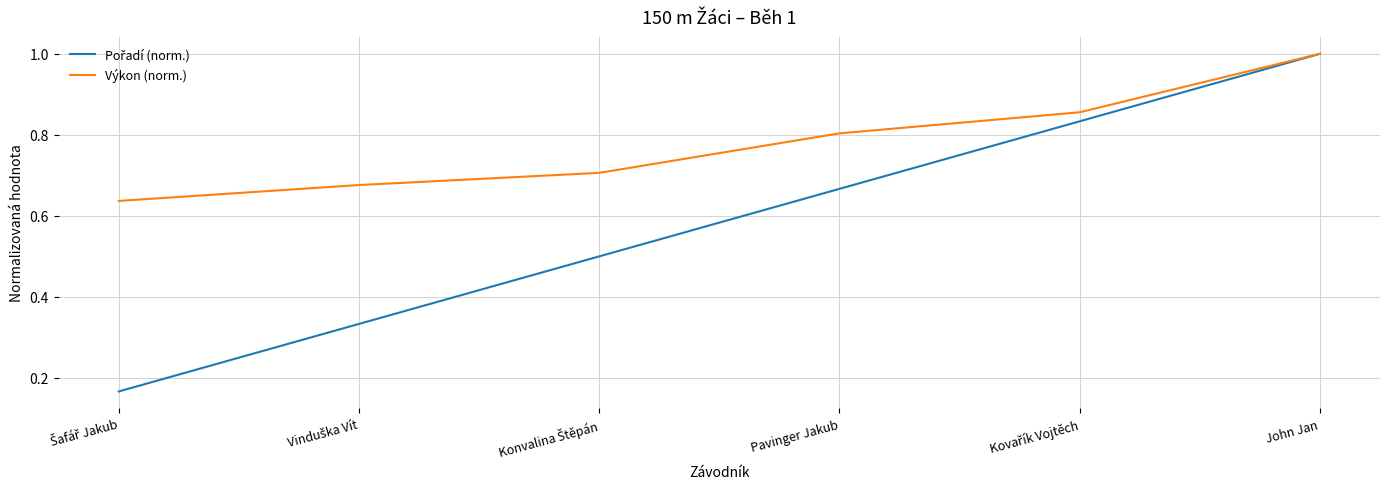

True or false: Výkon (norm.) has more than 2 points higher than both neighbors.

False